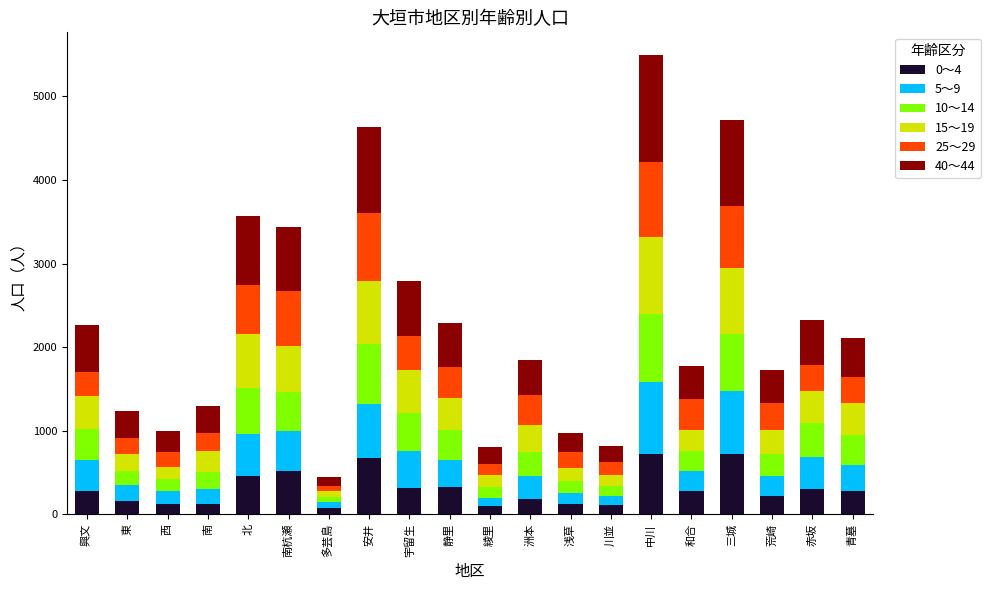

At which category is the sum across all series the highest?

中川